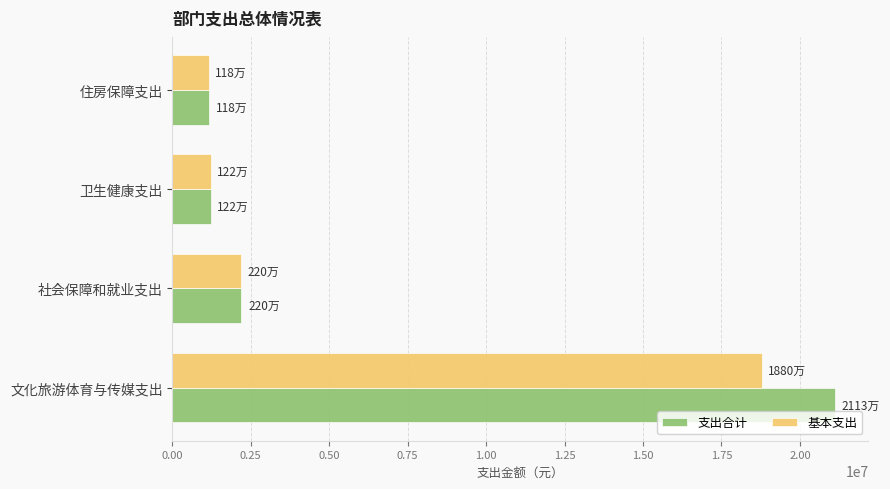

Which label corresponds to the largest value in the chart?

文化旅游体育与传媒支出